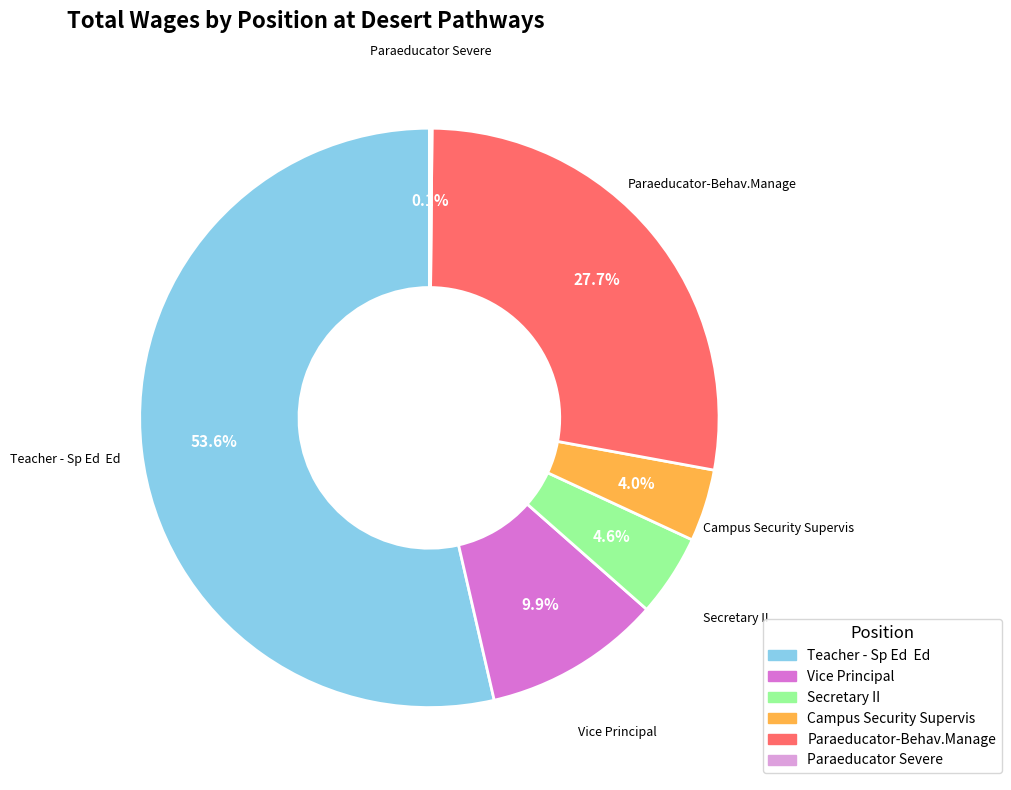

Is there any slice that represents more than half of the pie?

Yes